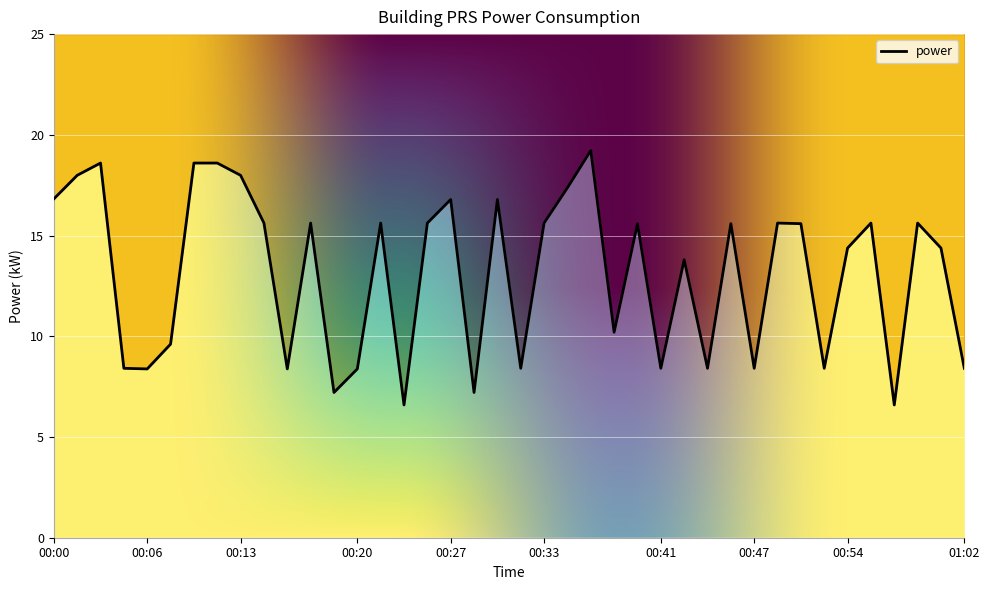

Reading right to left, what are all the values shown in this chart?

01:02=8.4	01:01=14.4	00:59=15.6	00:57=6.6	00:56=15.6	00:54=14.4	00:52=8.4	00:51=15.6	00:49=15.6	00:47=8.4	00:46=15.6	00:44=8.4	00:43=13.8	00:41=8.4	00:40=15.6	00:38=10.2	00:37=19.2	00:35=17.4	00:33=15.6	00:31=8.4	00:30=16.8	00:28=7.2	00:27=16.8	00:25=15.6	00:23=6.6	00:22=15.6	00:20=8.4	00:19=7.2	00:18=15.6	00:16=8.4	00:15=15.6	00:13=18.0	00:11=18.6	00:09=18.6	00:07=9.6	00:06=8.4	00:05=8.4	00:04=18.6	00:02=18.0	00:00=16.8